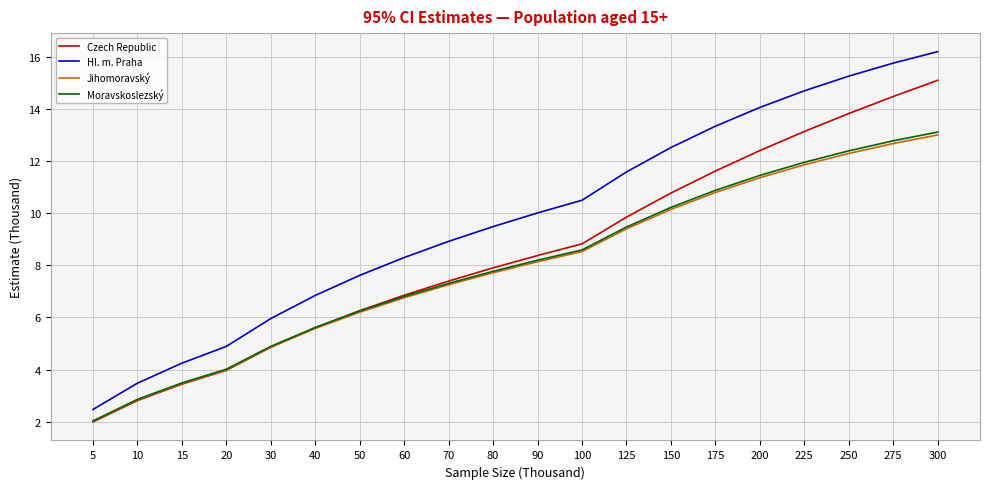

What is the difference between the maximum and minimum values in the Moravskoslezský series?

11.1